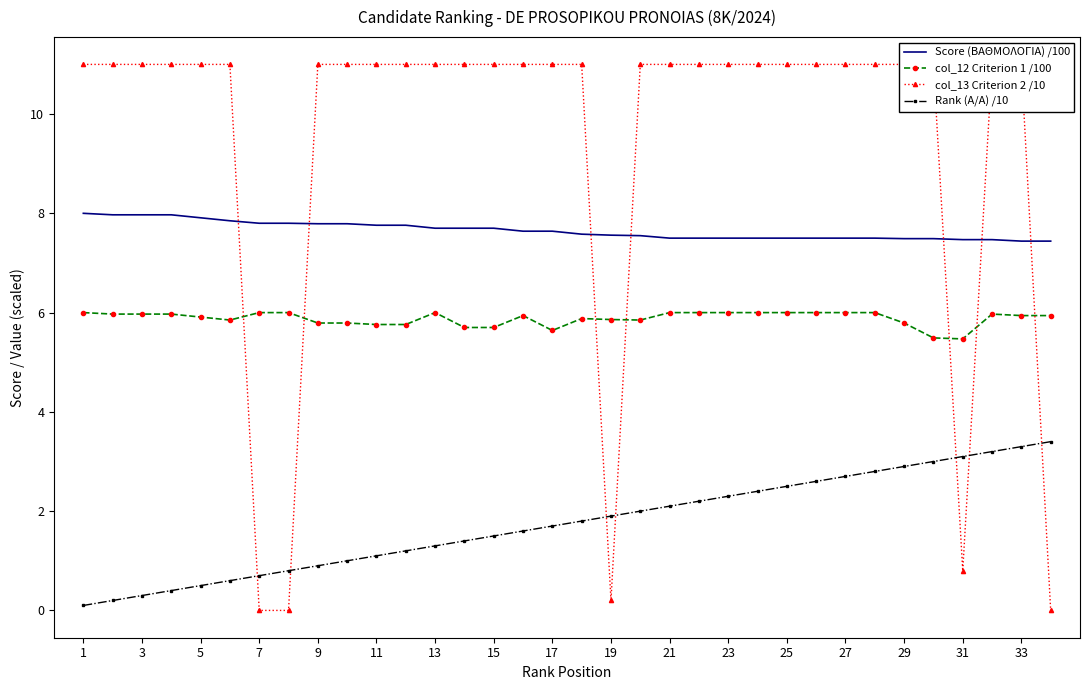

True or false: Rank (A/A) /10 and Score (ΒΑΘΜΟΛΟΓΙΑ) /100 intersect in this chart.

False